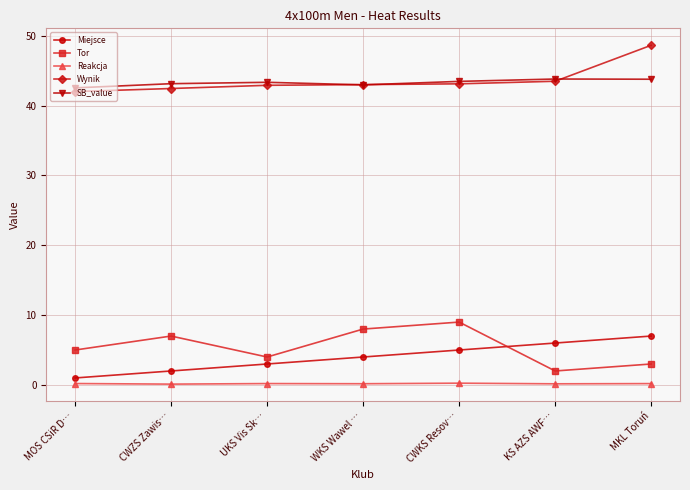

What is the spread (max minus min) of values at CWKS Resov…?

43.2